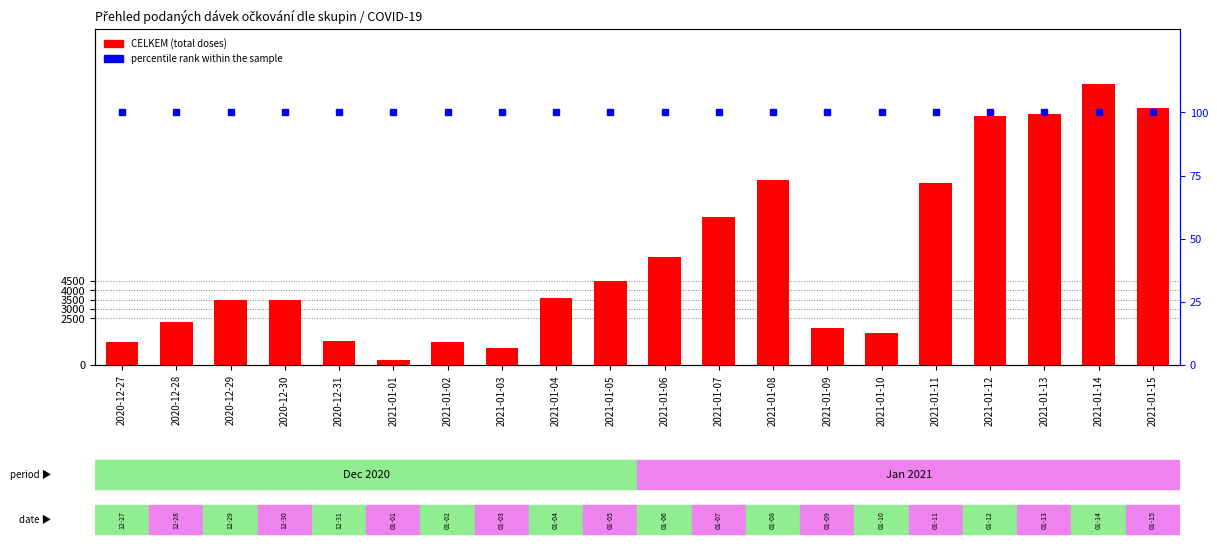

What is the total value across all series at 2021-01-04?

3667